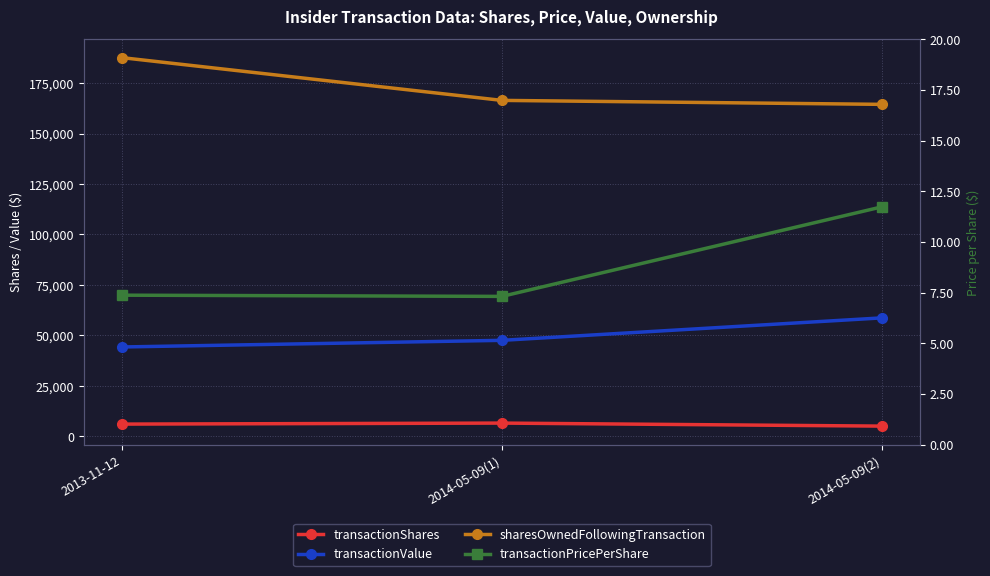

Is this an area chart (filled region under the line)?

No